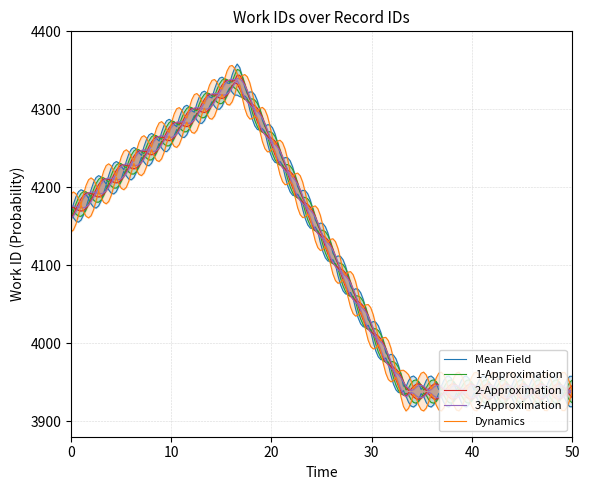

Which series has the largest range (max minus min)?

Mean Field